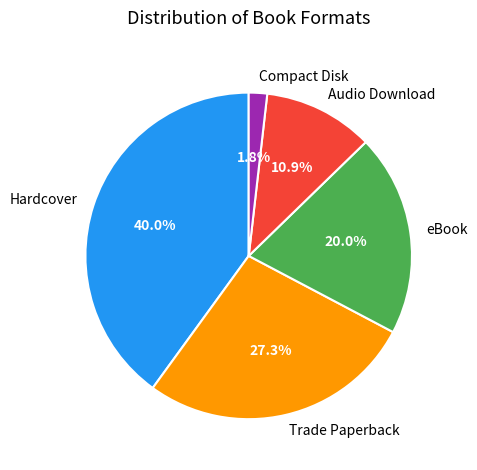

To the nearest percent, what portion does Compact Disk represent?

2%